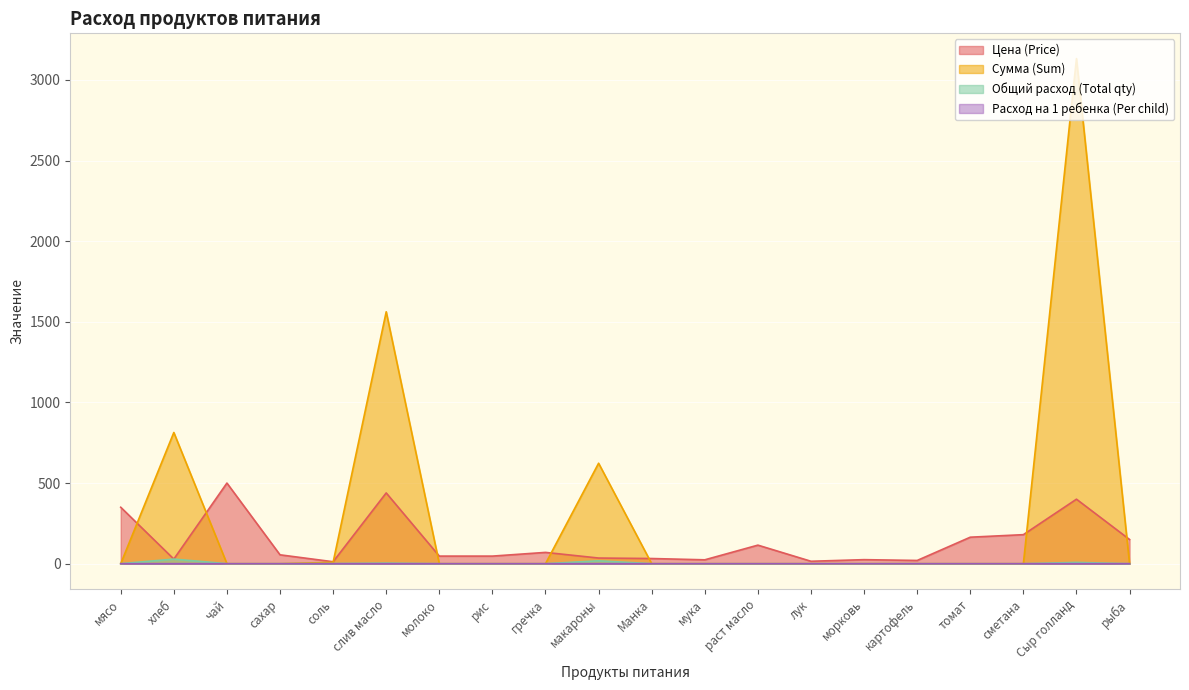

At which label is Цена (Price) closest to 256?

сметана